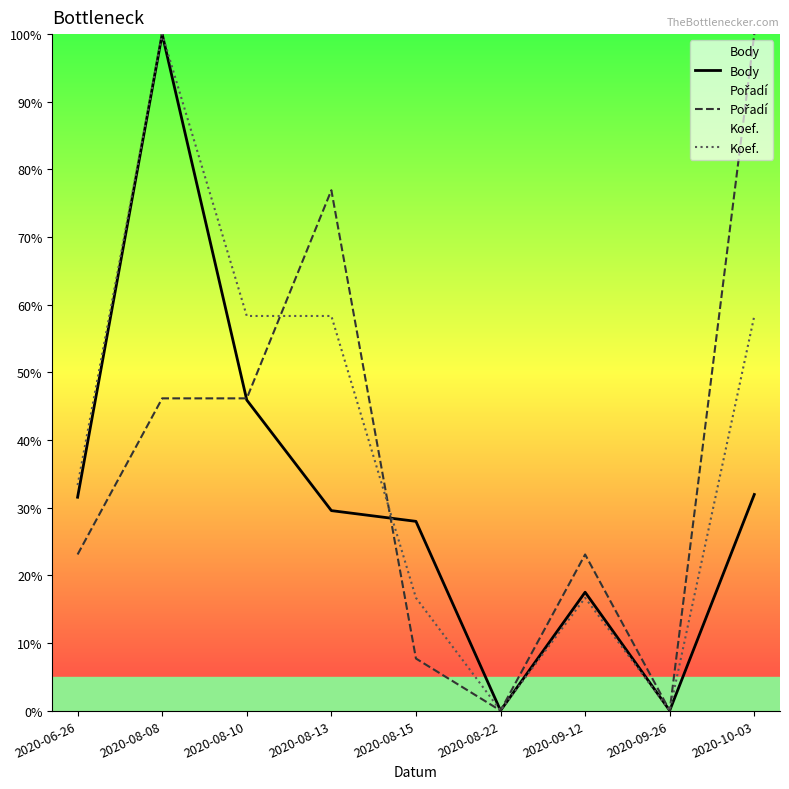

True or false: Koef. has a value of 28.5 at 2020-08-15.

False